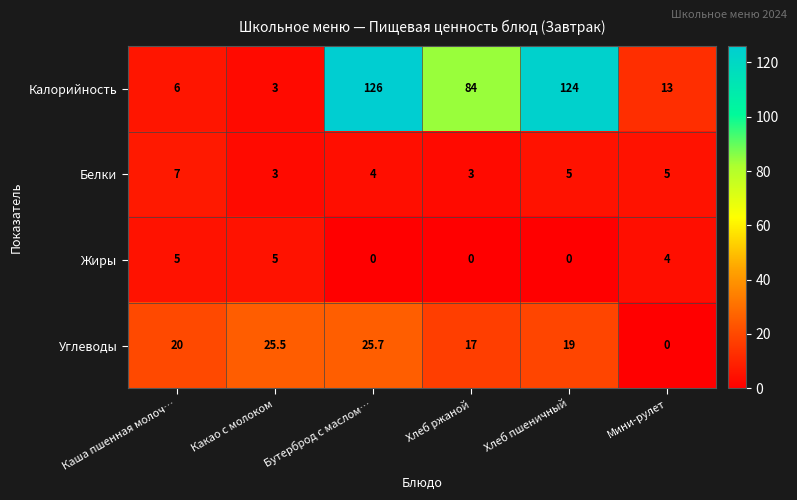

How many data points does each series have?

6